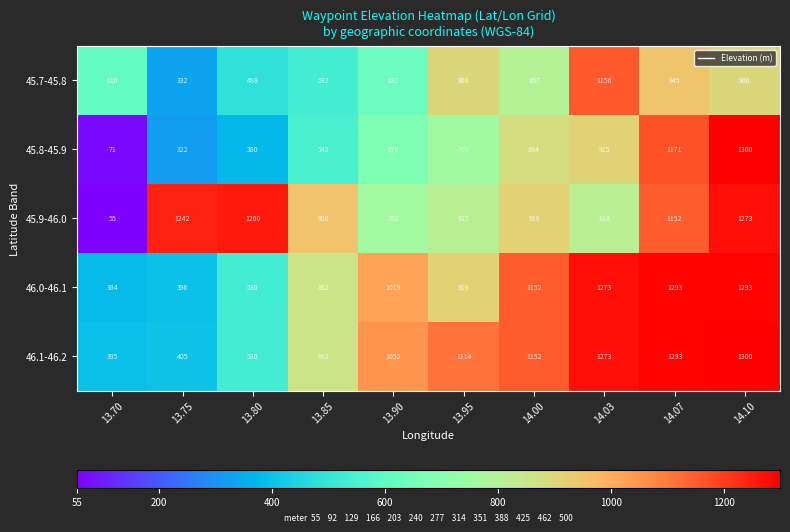

What is the difference between the 46.1-46.2 values at 14.03 and 13.75?

868